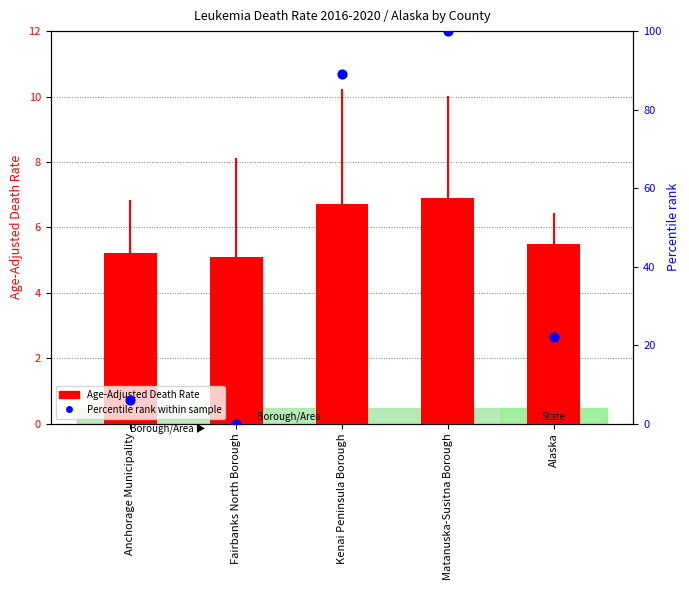

Which series reaches the maximum Y coordinate?

Percentile rank within sample